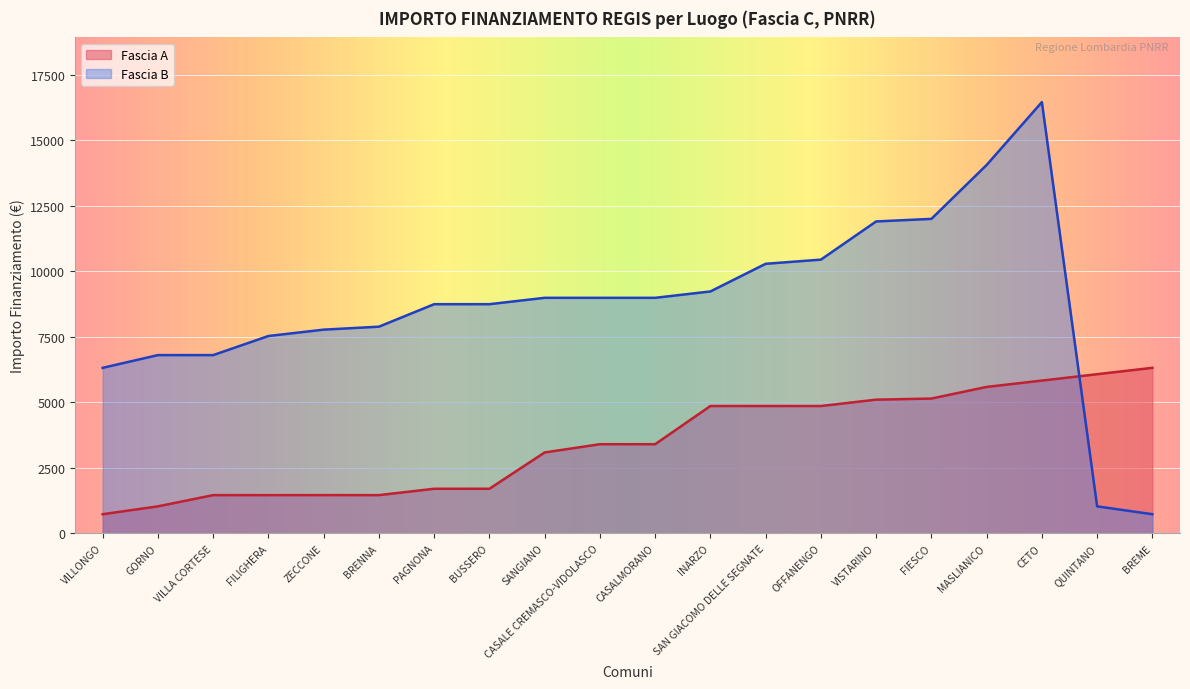

How many lines are shown in the chart?

2